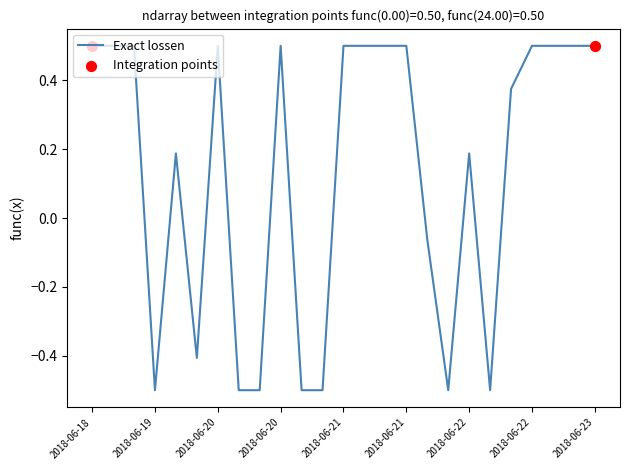

What is the maximum value shown in the chart?

0.5